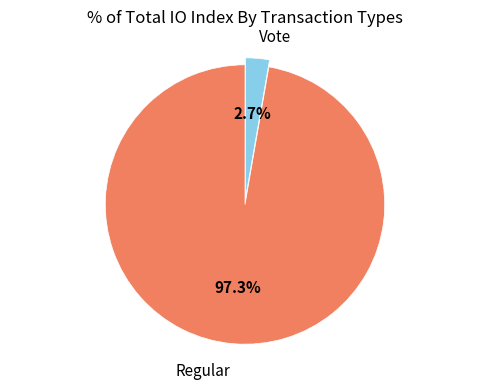

What is the smallest slice in the pie chart?

Vote